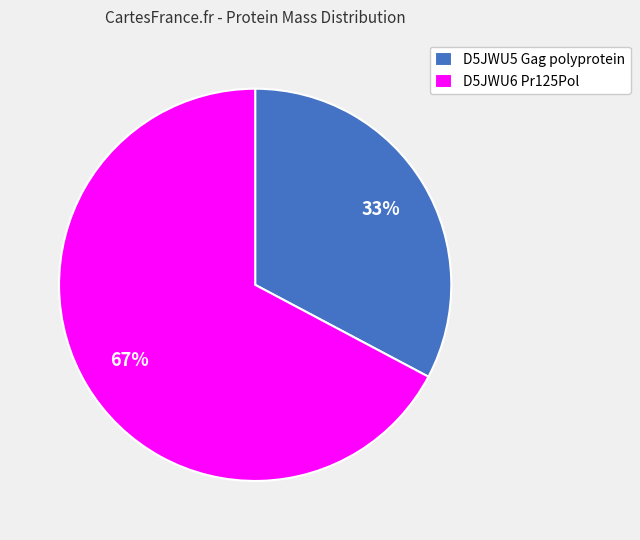

True or false: D5JWU6 Pr125Pol accounts for 67% of the total.

True